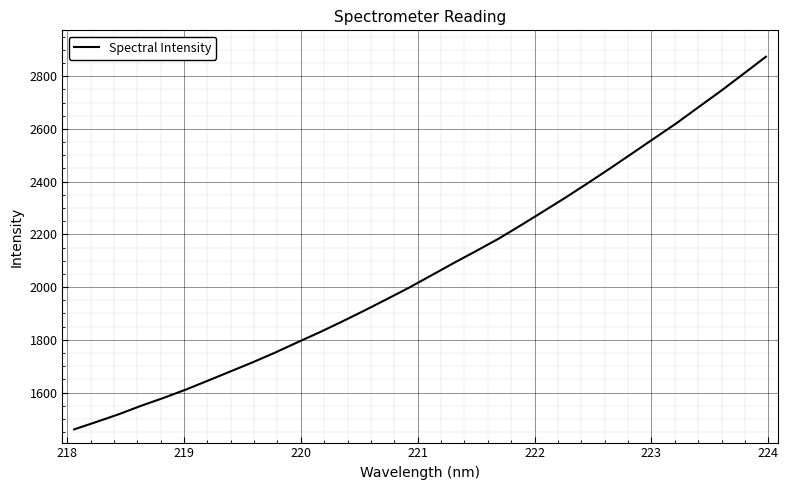

Is this an area chart (filled region under the line)?

No